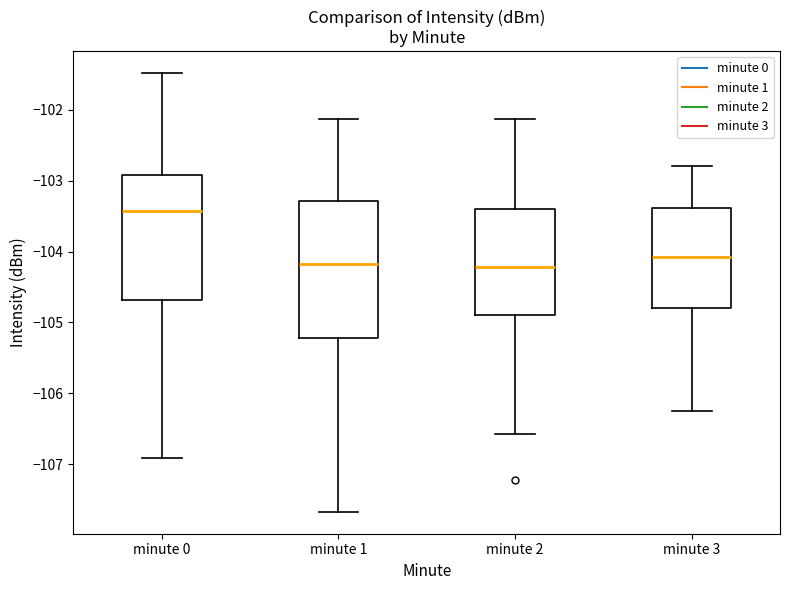

Comparing the boxes themselves (not the whiskers), which one is the tallest?

minute 1